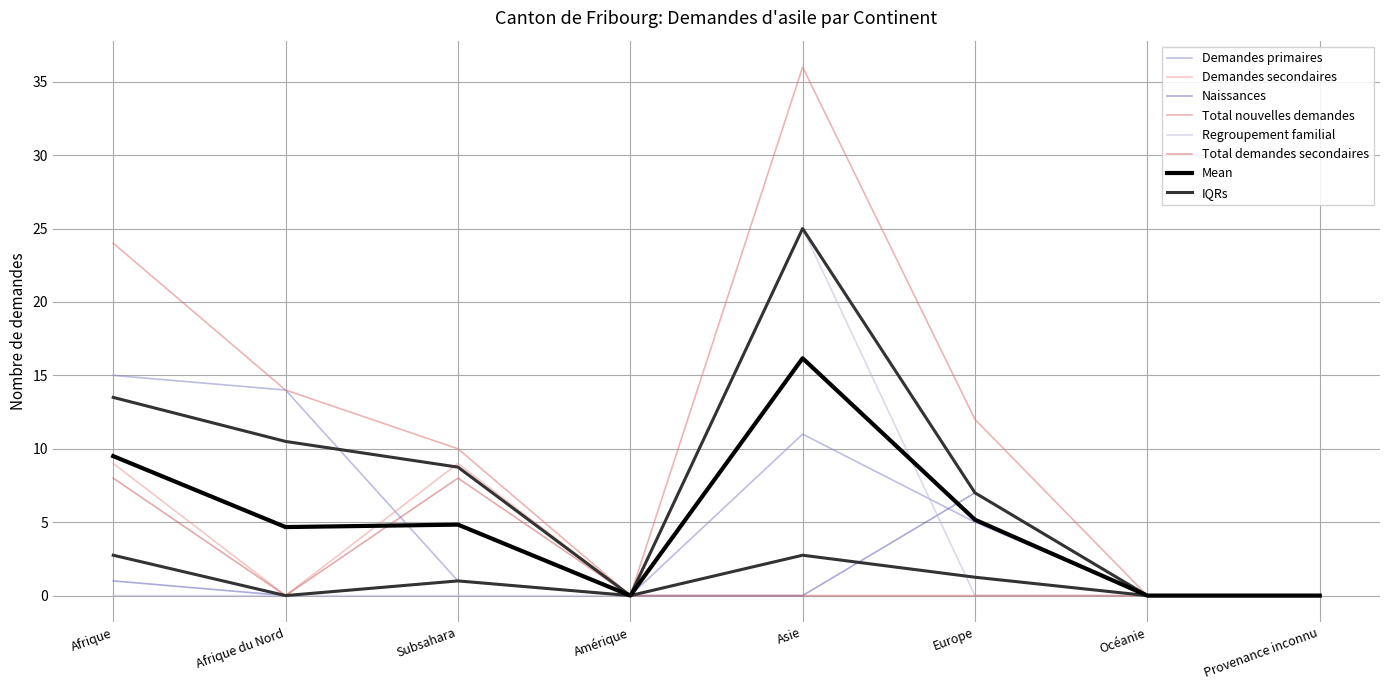

Reading left to right, extract all data points from this chart.

Demandes primaires: 15	14	1	0	11	5	0	0
Demandes secondaires: 9	0	9	0	25	7	0	0
Naissances: 1	0	1	0	0	7	0	0
Total nouvelles demandes: 24	14	10	0	36	12	0	0
Regroupement familial: 0	0	0	0	25	0	0	0
Total demandes secondaires: 8	0	8	0	0	0	0	0